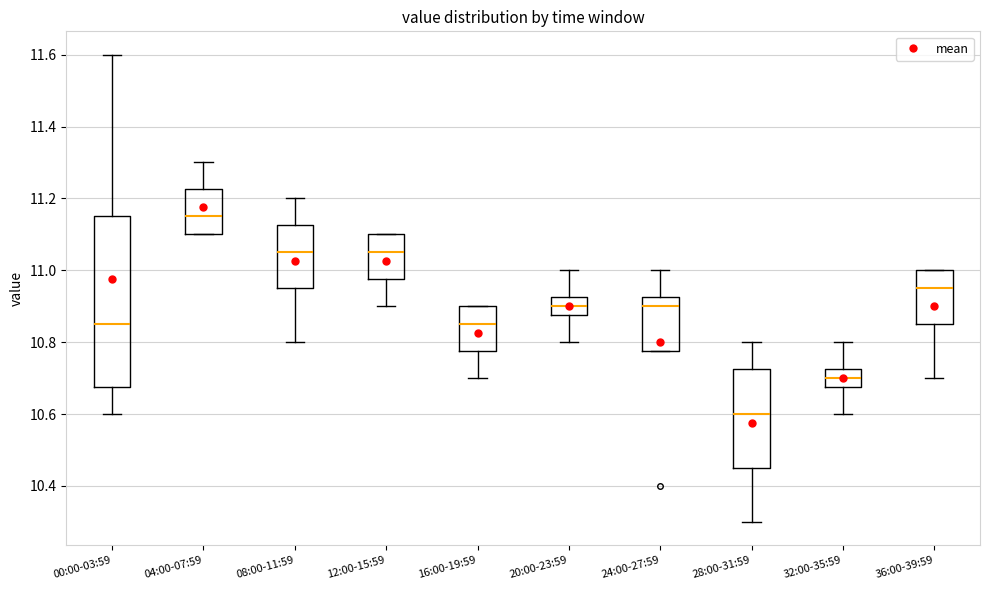

Where does the median line of the box for 20:00-23:59 sit on the y-axis? The values are not printed on the chart, so give them approximately, as read against the axis.

10.90